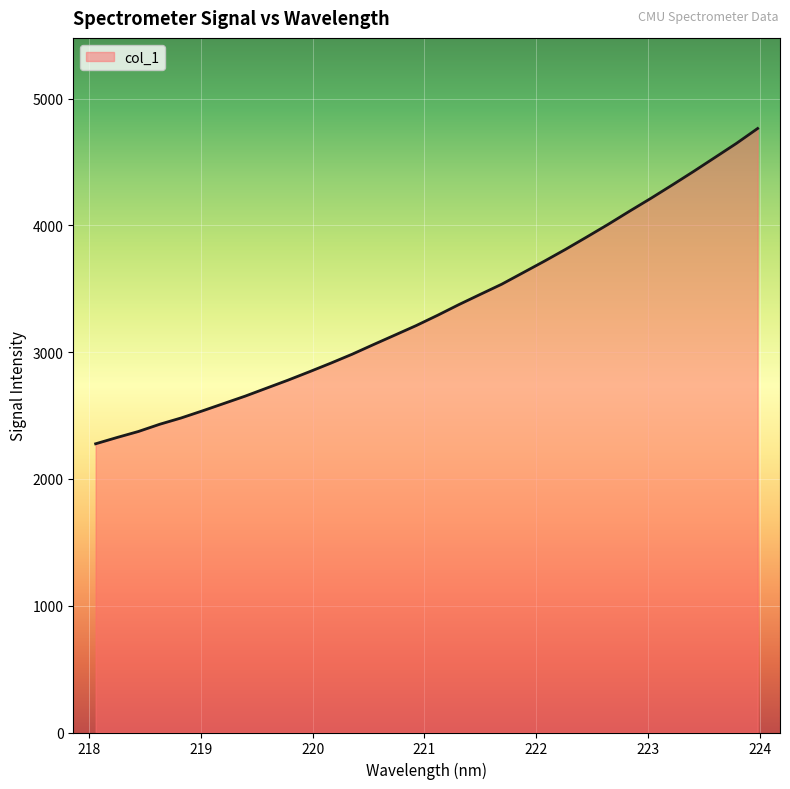

True or false: there are more than 0 points higher than both neighbors.

False